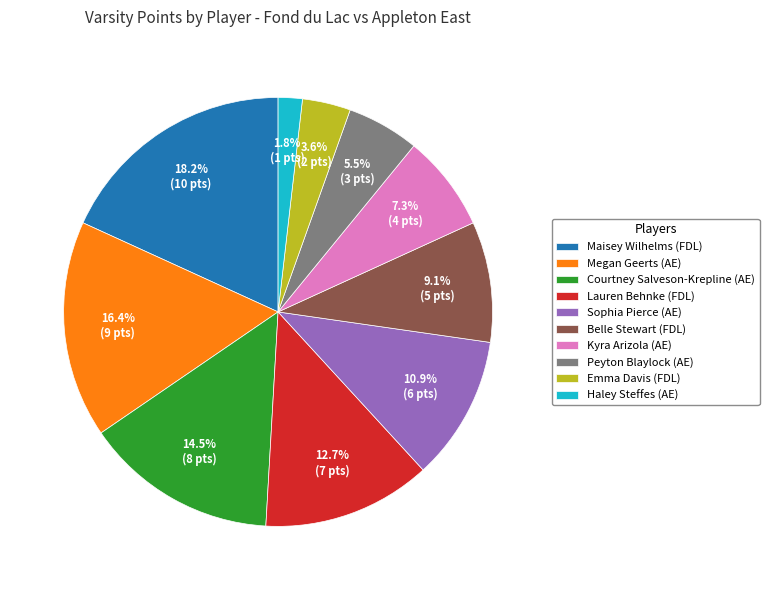

Does Courtney Salveson-Krepline (AE) account for over 50% of the chart?

No